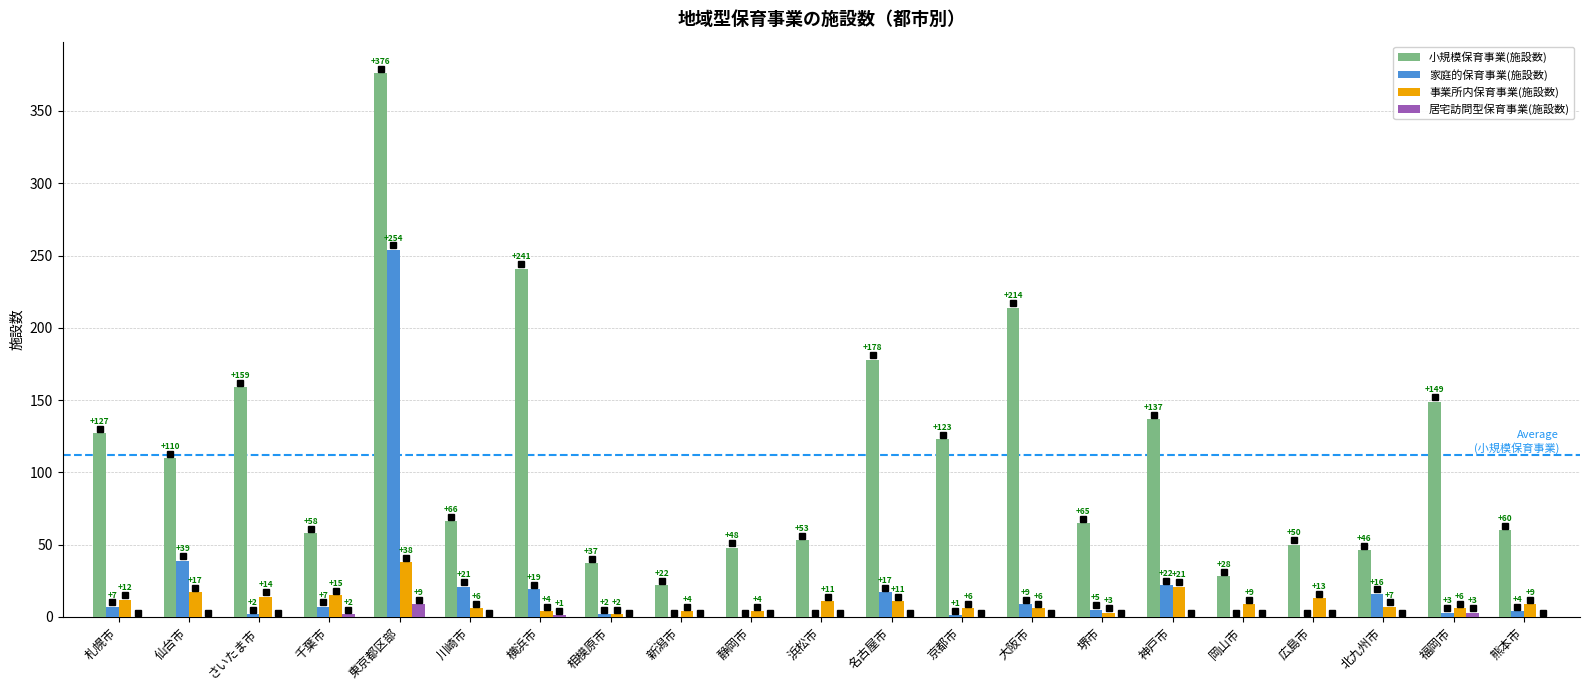

Are the bars grouped side by side (vs. stacked)?

Yes